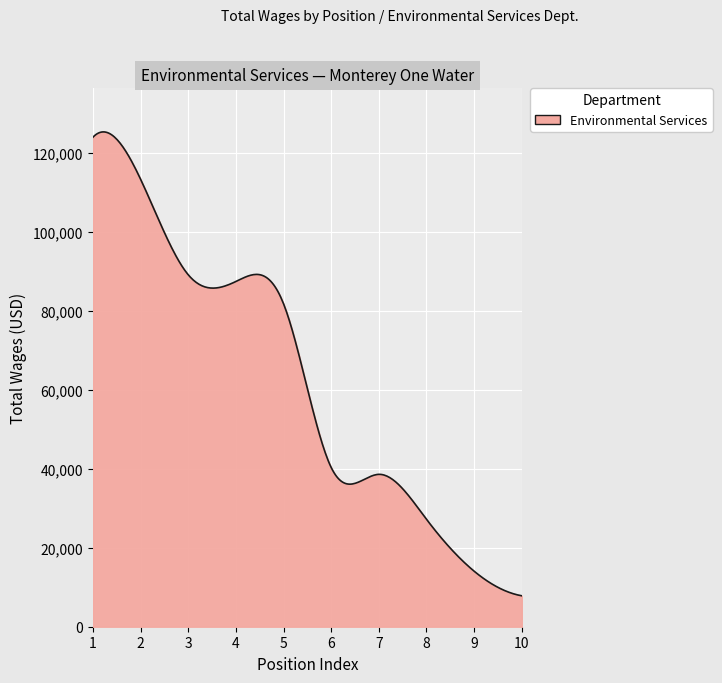

What is the maximum value shown in the chart?

125289.1